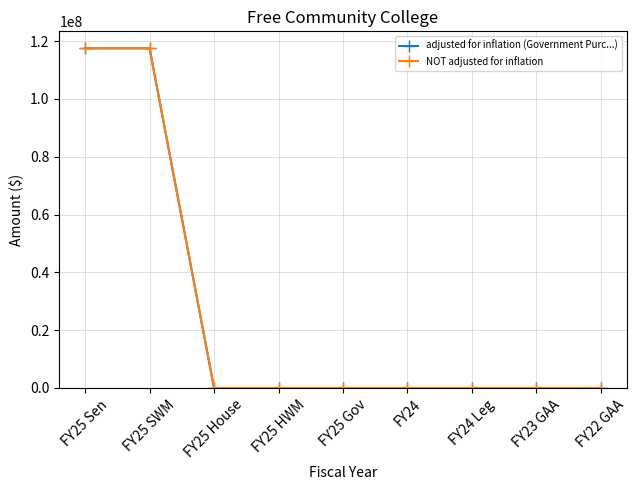

True or false: adjusted for inflation (Government Purc...) and NOT adjusted for inflation intersect in this chart.

False